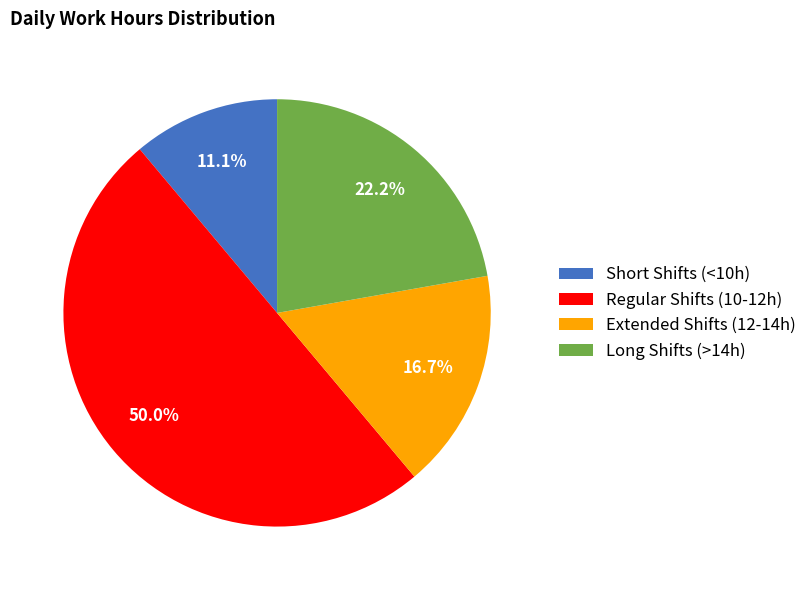

Which has a higher value, Short Shifts (<10h) or Long Shifts (>14h)?

Long Shifts (>14h)